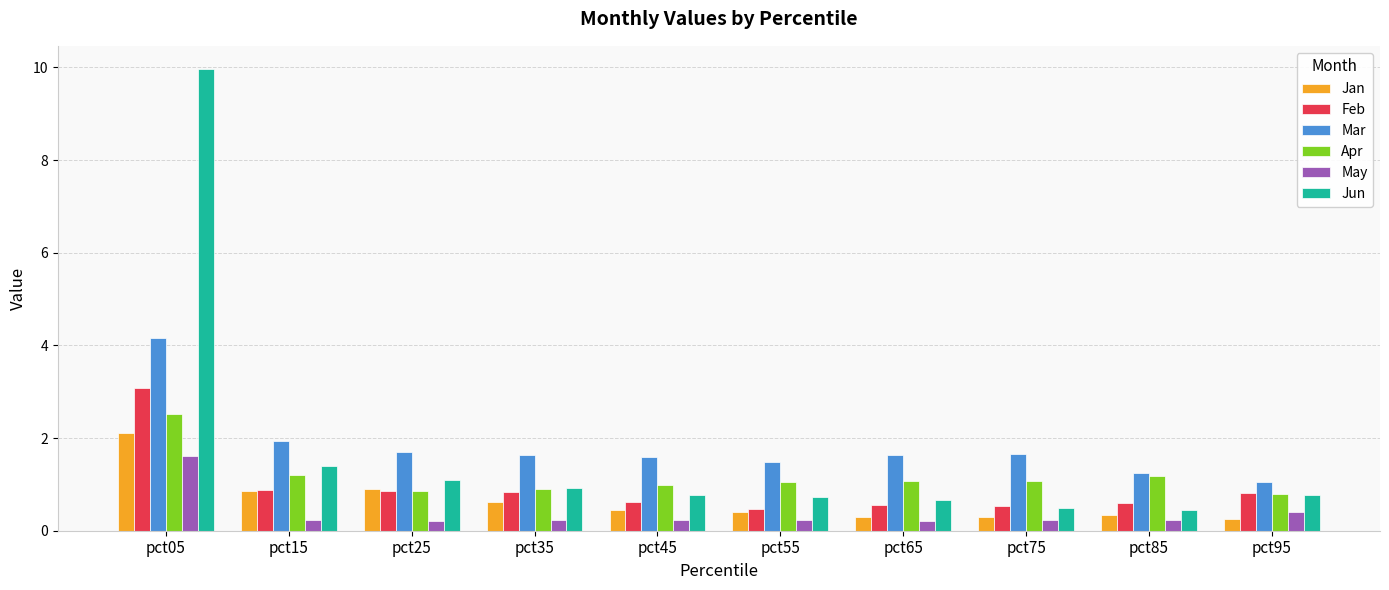

What is the average value of the Mar series?

1.8